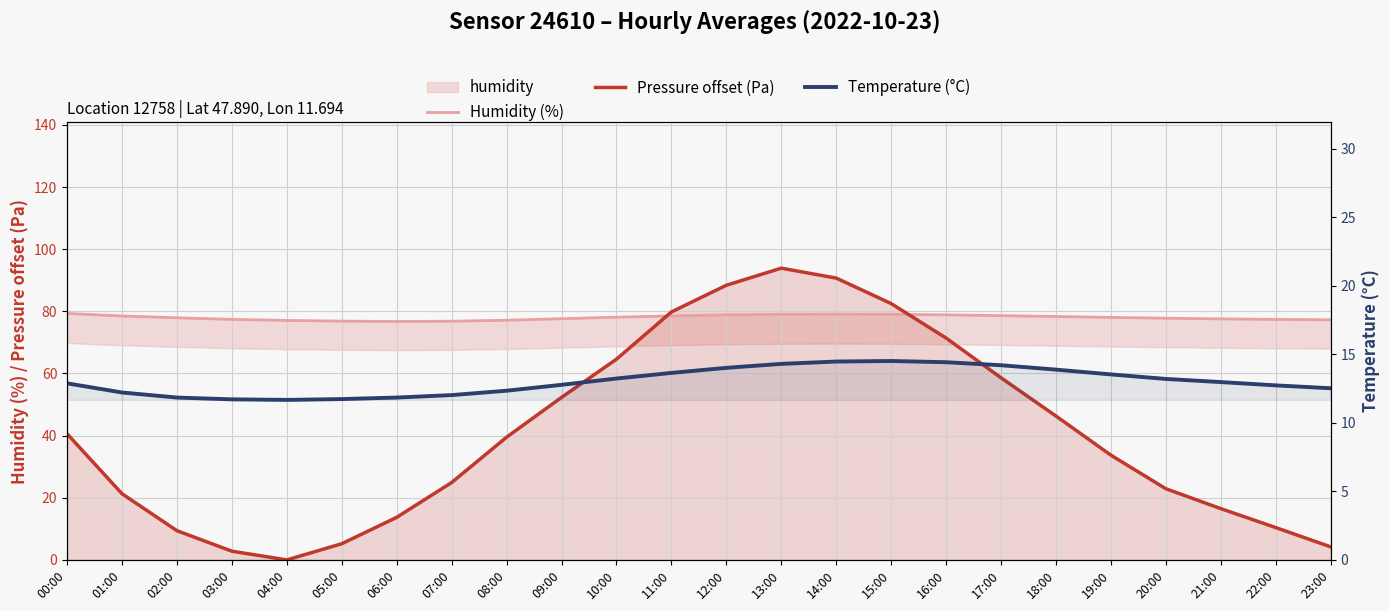

What is the highest value of the Pressure offset (Pa) series?

93.9